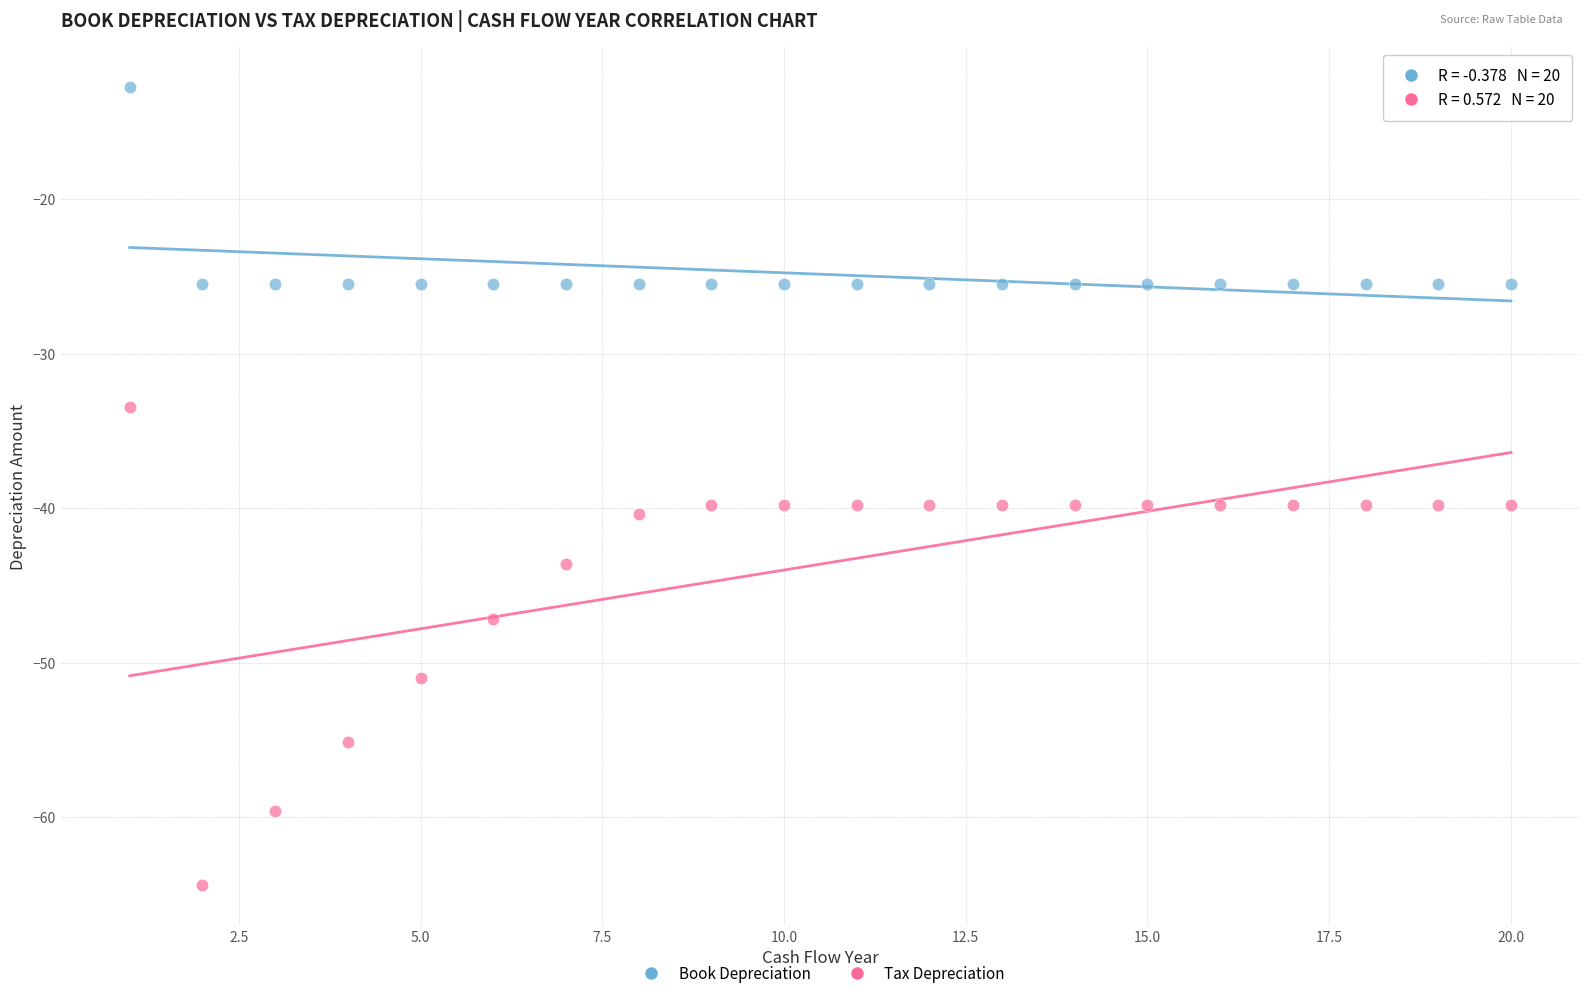

Which series has the largest Y range (max minus min)?

Tax Depreciation